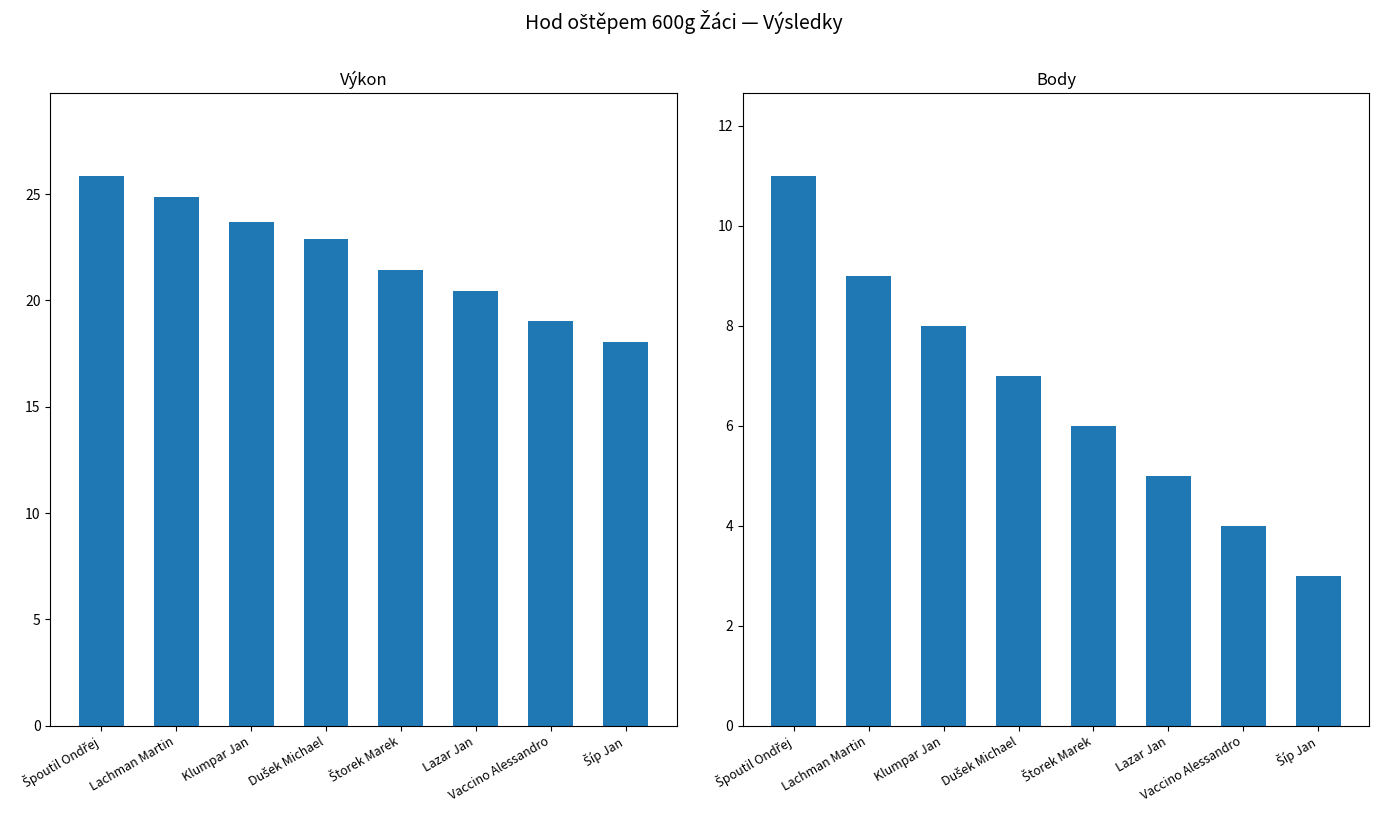

Is the value of Výkon at Vaccino Alessandro greater than the value of Body at Štorek Marek?

Yes